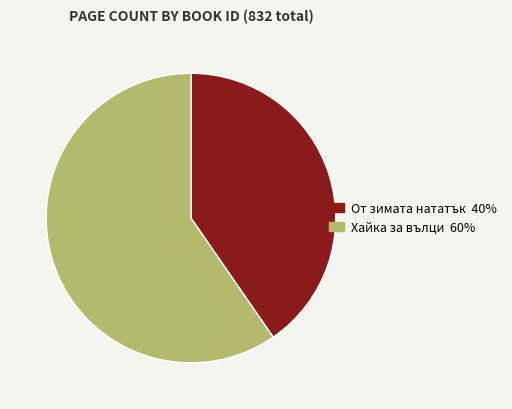

True or false: Хайка за вълци 60% accounts for 60% of the total.

True